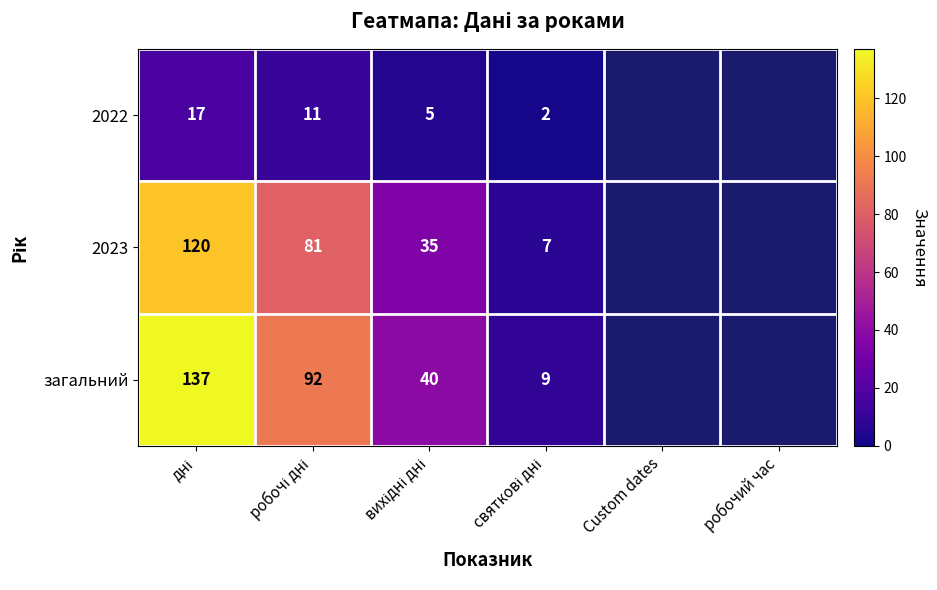

How many distinct data groups are displayed?

3